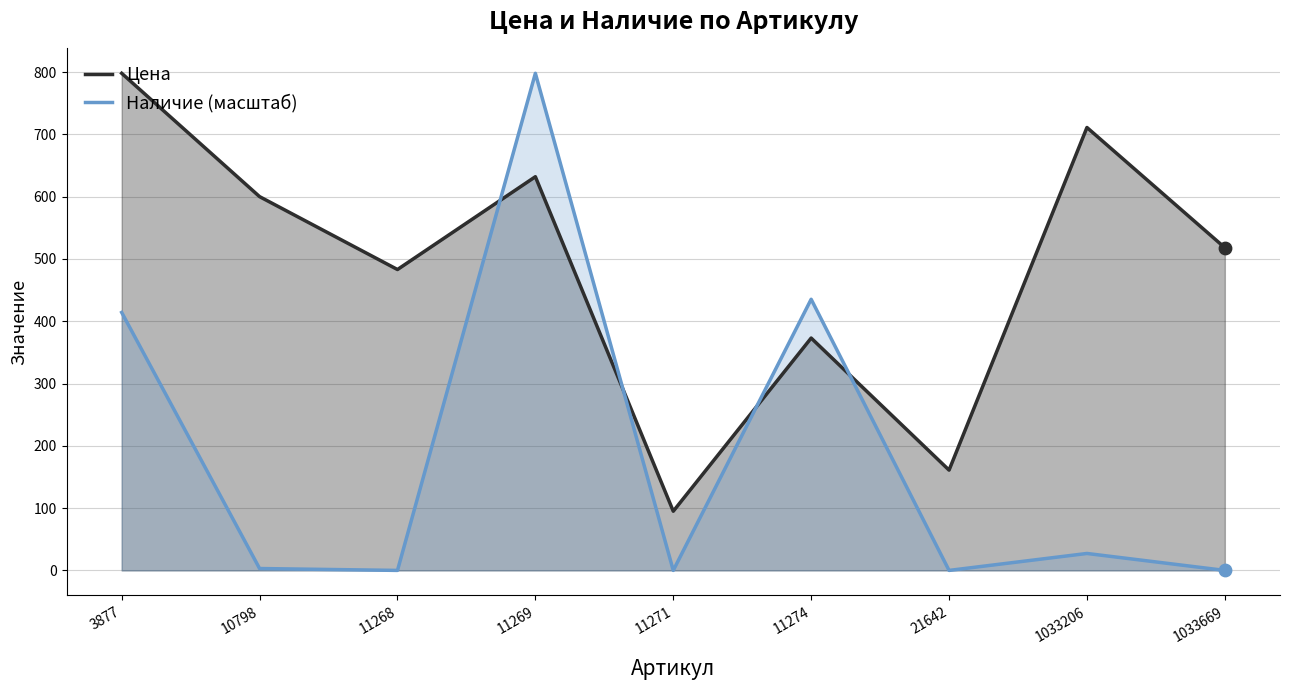

Which series contains the highest Y value?

Цена